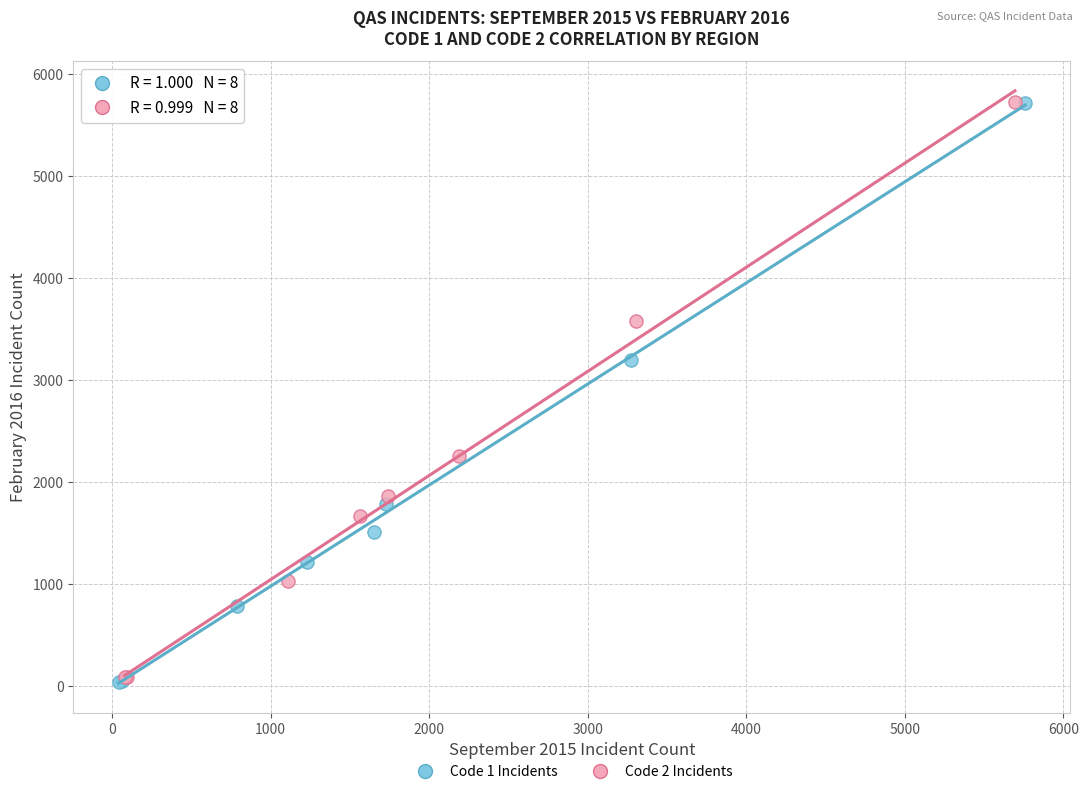

What are all the series names shown in the legend?

Code 1 Incidents, Code 2 Incidents